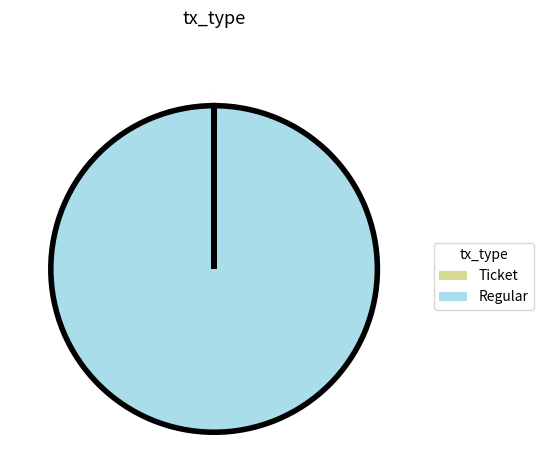

What is the majority slice?

Regular